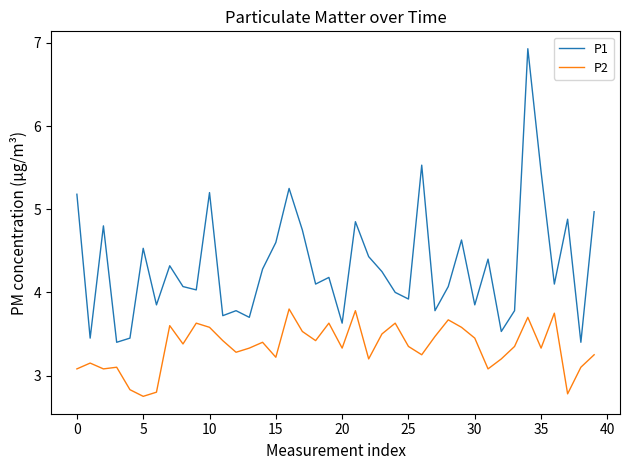

List the series in order of their peak value, lowest first.

P2, P1